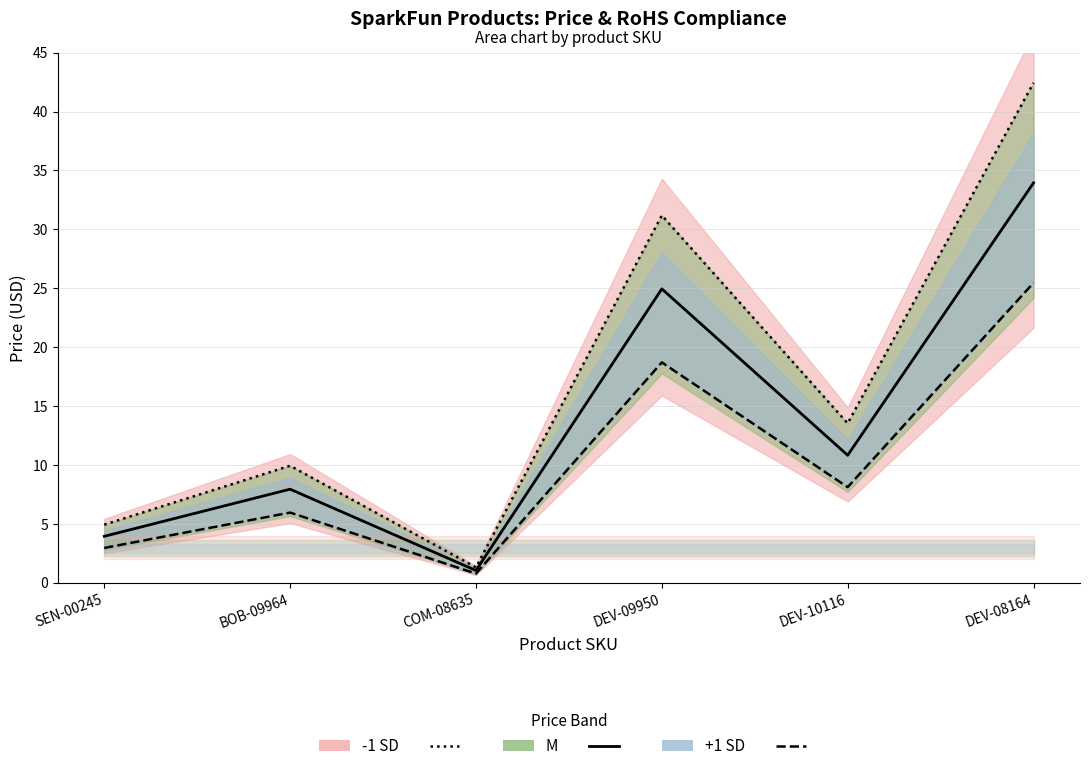

True or false: Price (USD) -1 SD and Price (USD) +1 SD cross at least once.

False